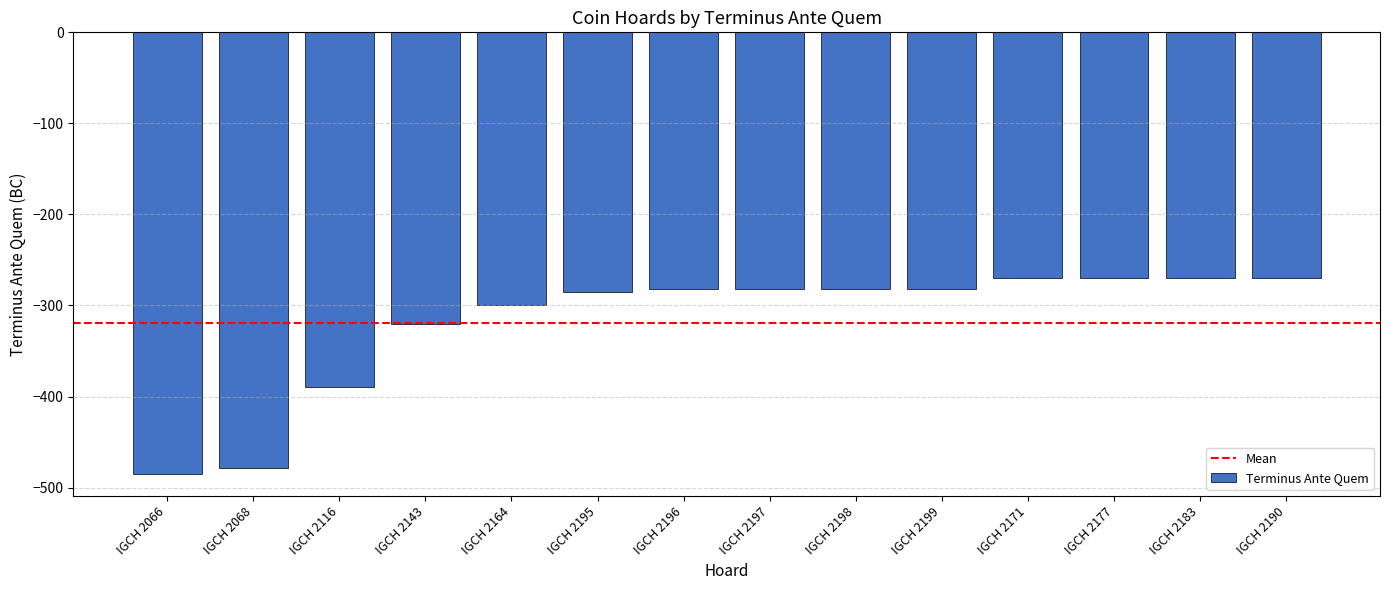

How many data points does each series have?

14